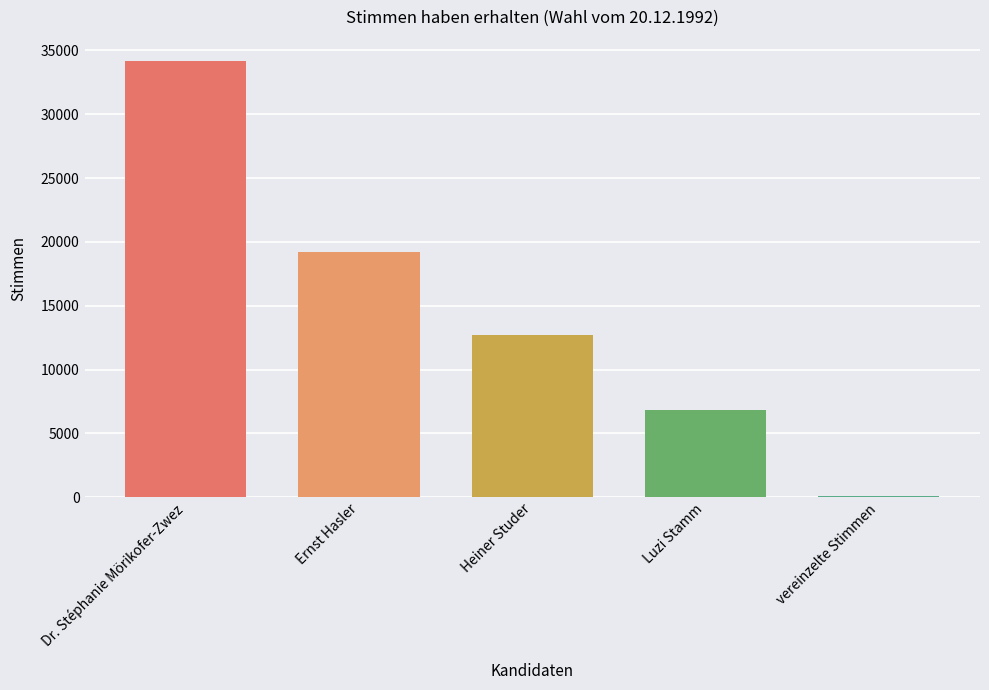

Rank the categories by value from highest to lowest.

Dr. Stéphanie Mörikofer-Zwez, Ernst Hasler, Heiner Studer, Luzi Stamm, vereinzelte Stimmen